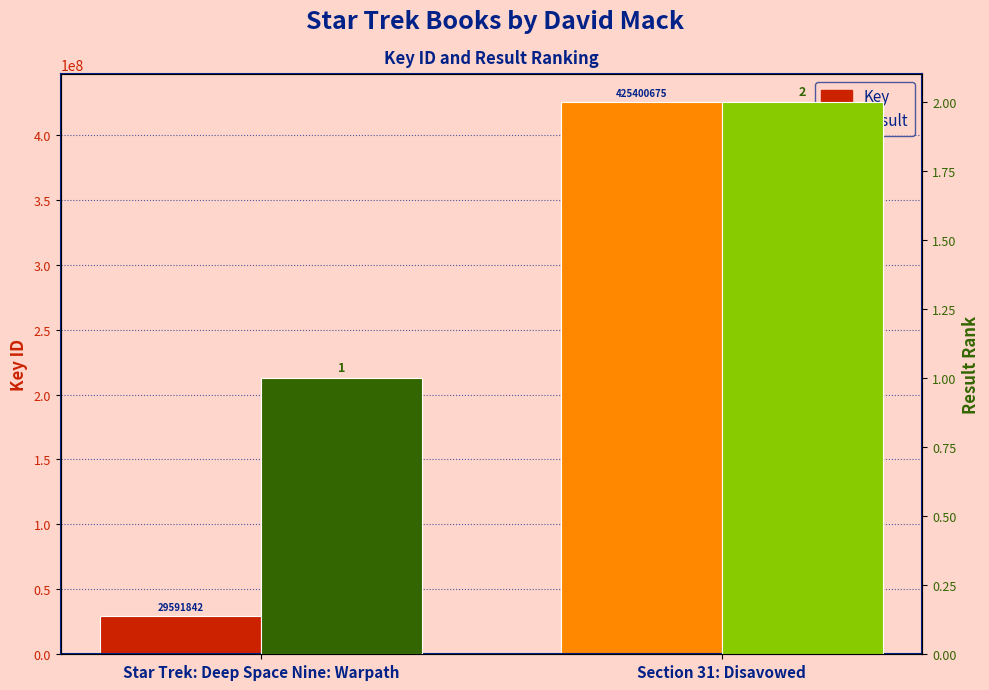

What are all the series names shown in the legend?

Key, Result